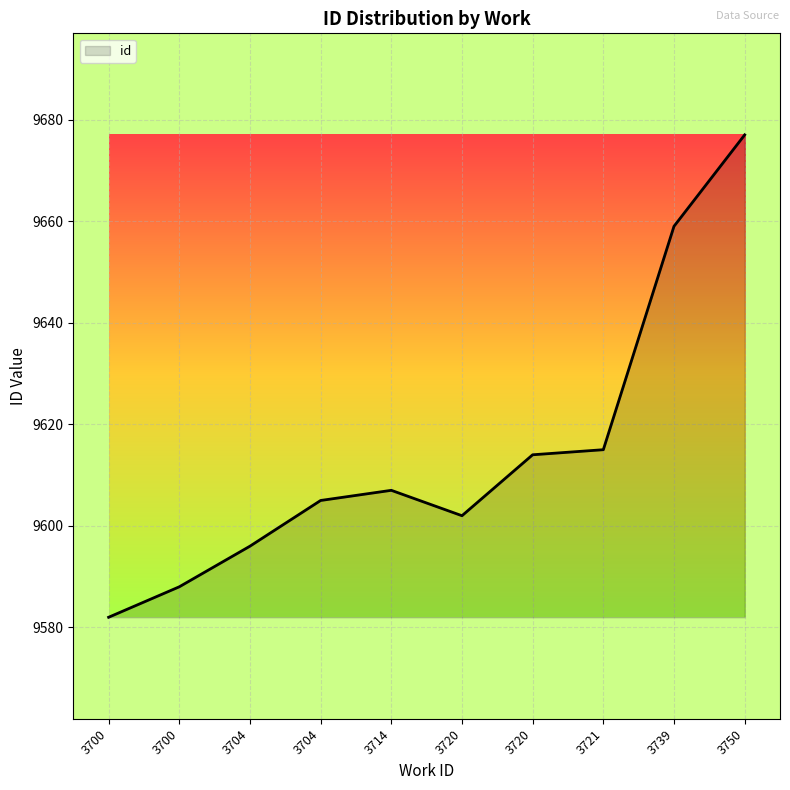

How many lines are shown in the chart?

1